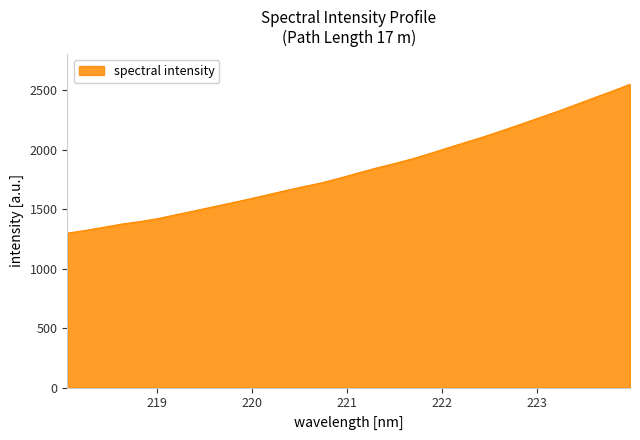

What is the minimum value shown in the chart?

1299.2